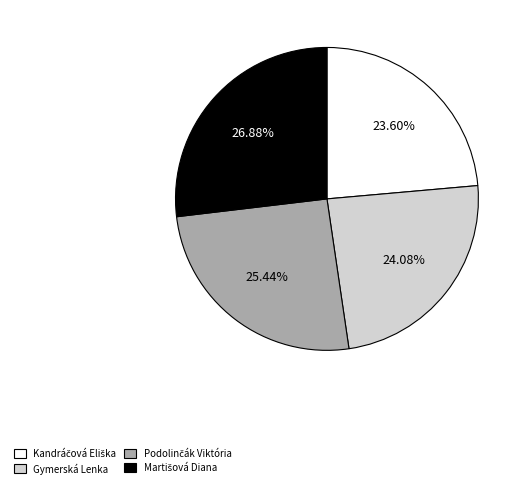

Does any single category account for the majority?

No